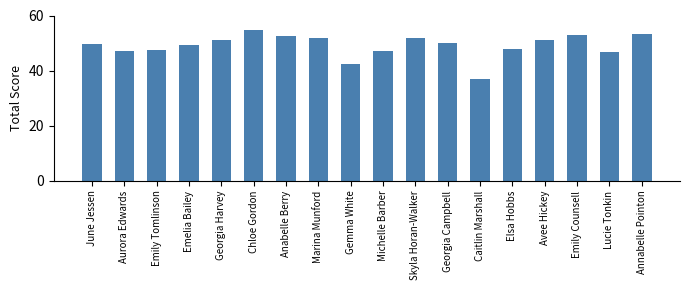

The chart shows a value of 46.8 at Lucie Tonkin. True or false?

True